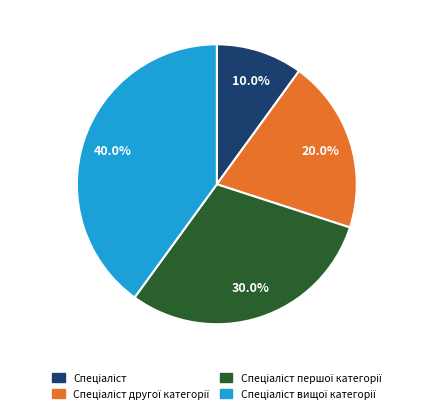

Count the number of slices in the pie.

4